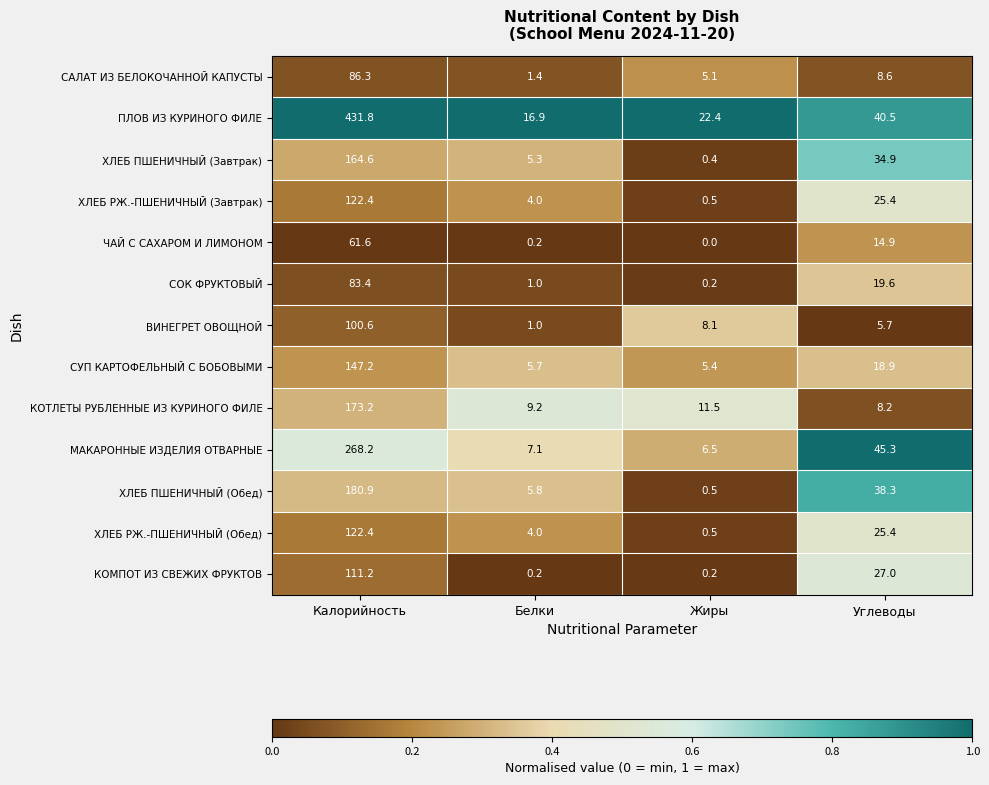

Read the ПЛОВ ИЗ КУРИНОГО ФИЛЕ value at Белки.

16.9